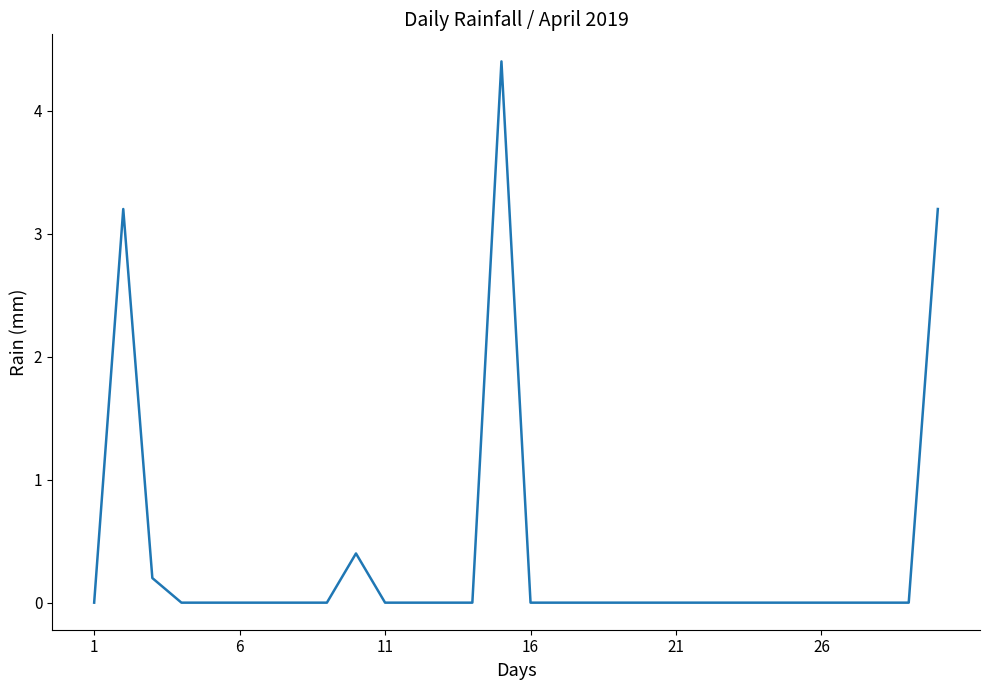

Reading right to left, extract all data points from this chart.

3.2	0.0	0.0	0.0	0.0	0.0	0.0	0.0	0.0	0.0	0.0	0.0	0.0	0.0	0.0	4.4	0.0	0.0	0.0	0.0	0.4	0.0	0.0	0.0	0.0	0.0	0.0	0.2	3.2	0.0